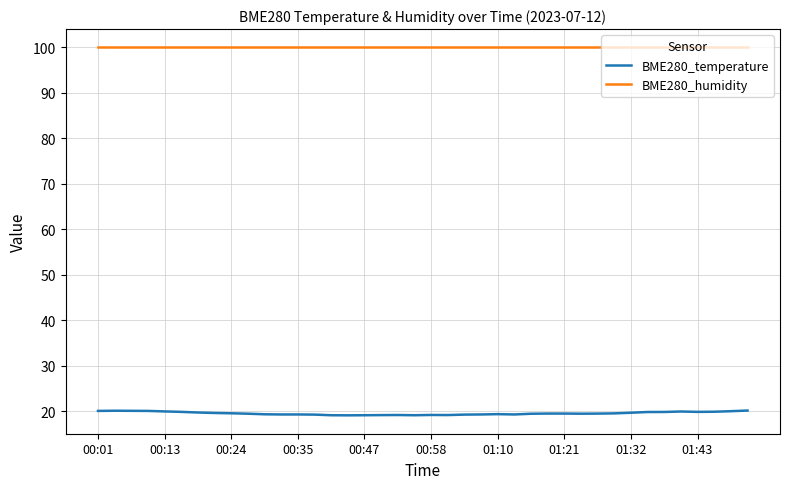

How many categories are shown in the chart?

40